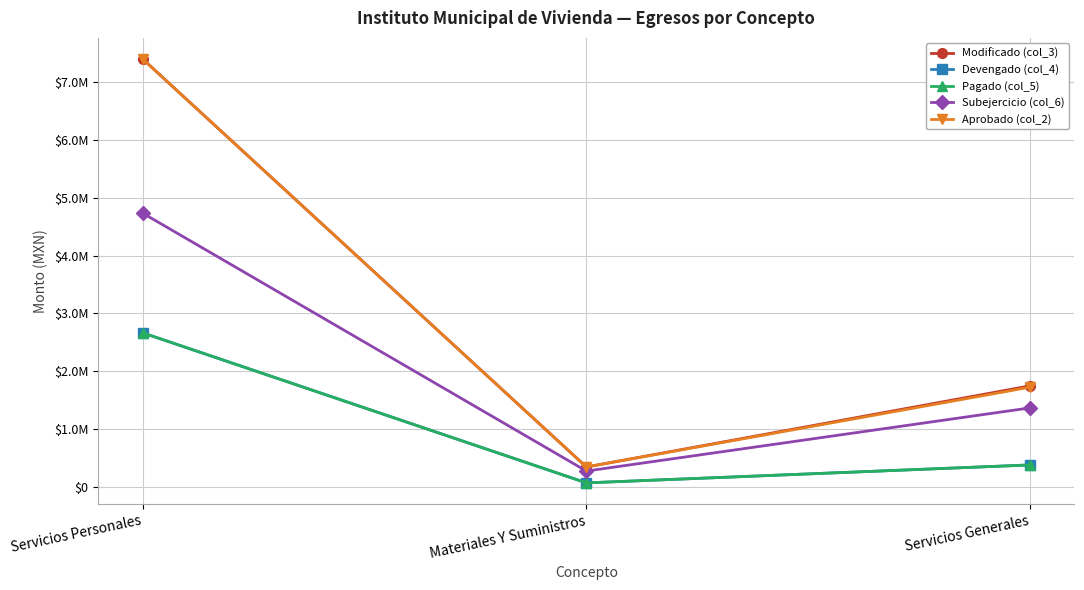

Is this an area chart (filled region under the line)?

No